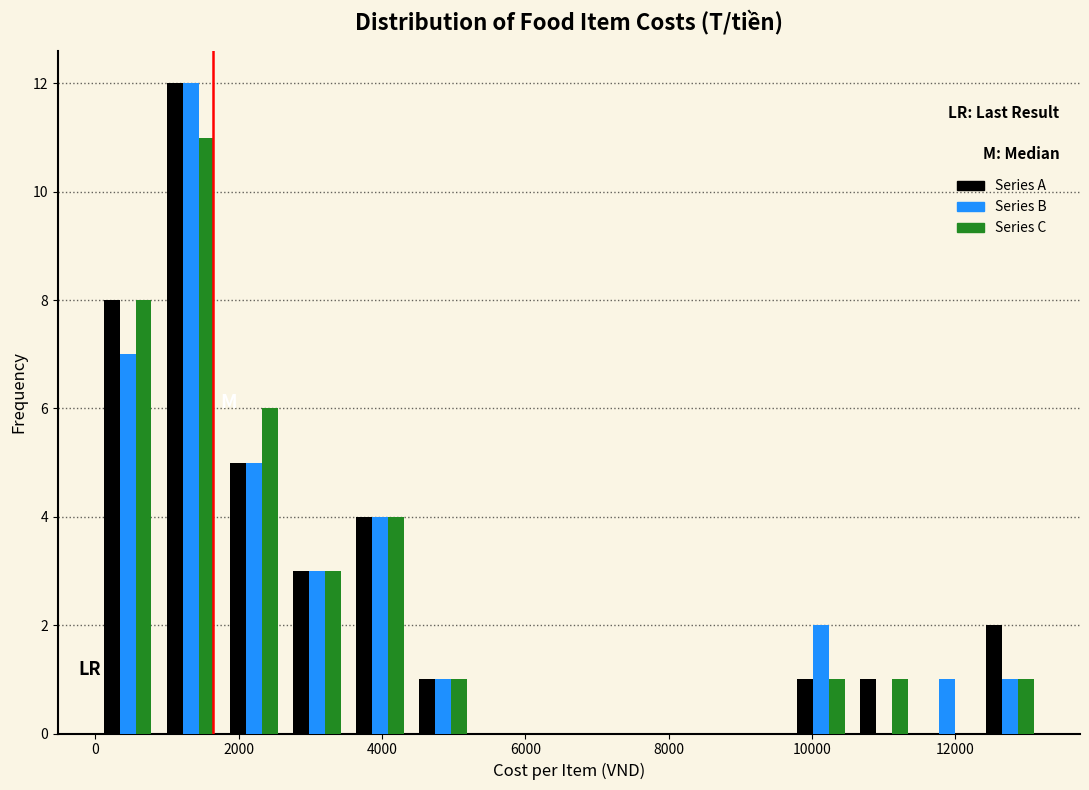

Reading left to right, transcribe this chart: for each range on the x-axis, give the height of each series' bar. Neither the bar edges nor the heights are printed on the chart, so give them approximately, as read against the axes.

0 to 800: Series A=8	Series B=7	Series C=8
800 to 1800: Series A=12	Series B=12	Series C=11
1800 to 2600: Series A=5	Series B=5	Series C=6
2600 to 3600: Series A=3	Series B=3	Series C=3
3600 to 4400: Series A=4	Series B=4	Series C=4
4400 to 5200: Series A=1	Series B=1	Series C=1
5200 to 6200: Series A=0	Series B=0	Series C=0
6200 to 7000: Series A=0	Series B=0	Series C=0
7000 to 8000: Series A=0	Series B=0	Series C=0
8000 to 8800: Series A=0	Series B=0	Series C=0
8800 to 9600: Series A=0	Series B=0	Series C=0
9600 to 10600: Series A=1	Series B=2	Series C=1
10600 to 11400: Series A=1	Series B=0	Series C=1
11400 to 12400: Series A=0	Series B=1	Series C=0
12400 to 13200: Series A=2	Series B=1	Series C=1